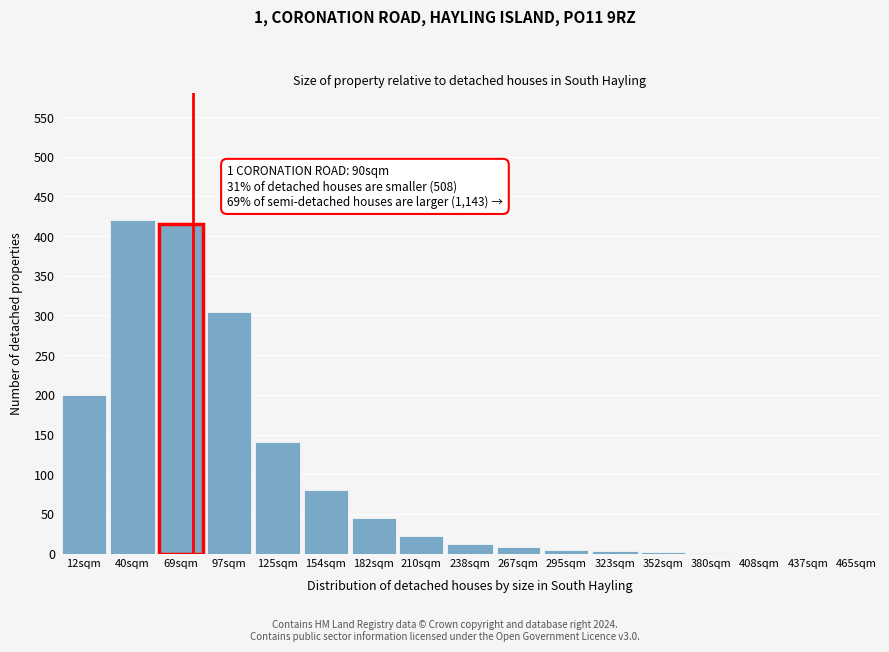

What is the approximate value at 154sqm?

80